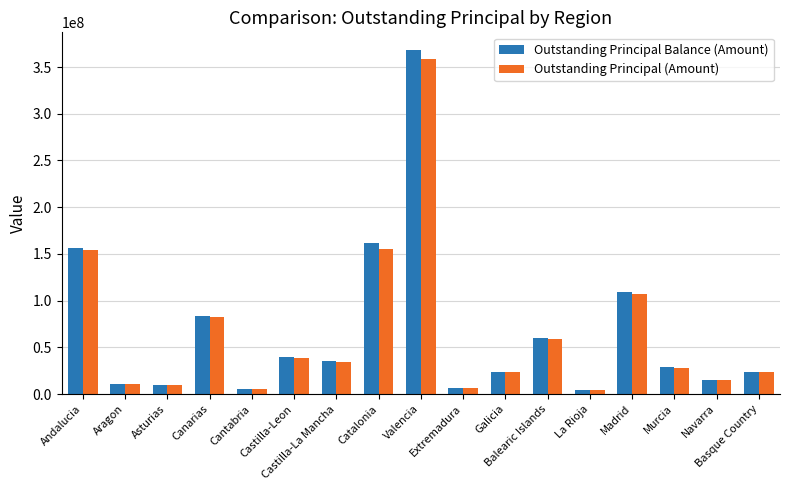

How many bars are there in total?

34